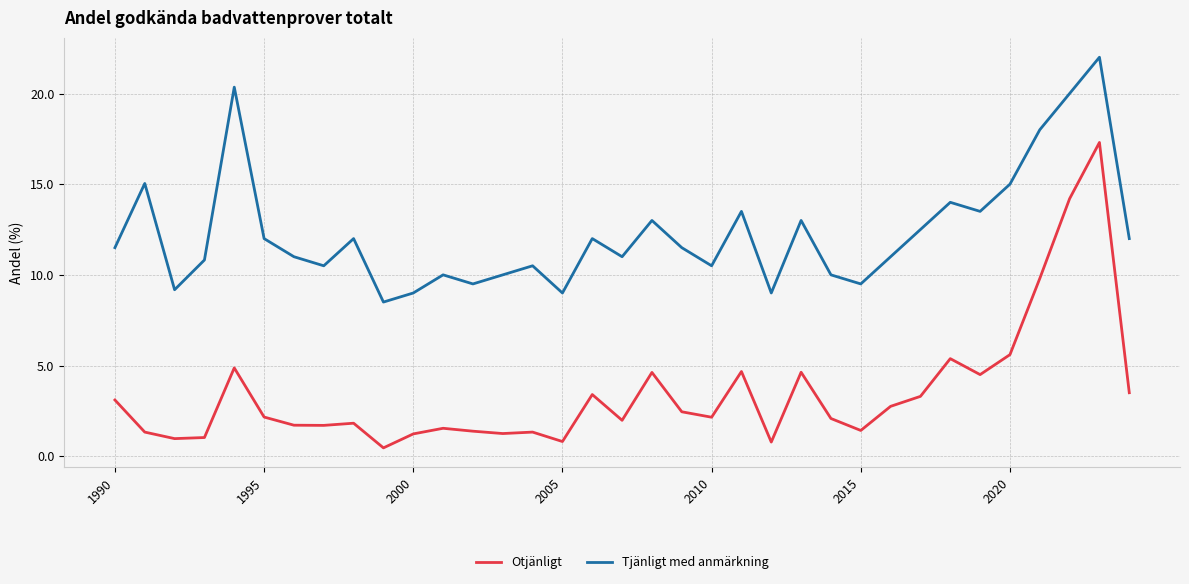

Rank the series by their average value, from lowest to highest.

Otjänligt, Tjänligt med anmärkning